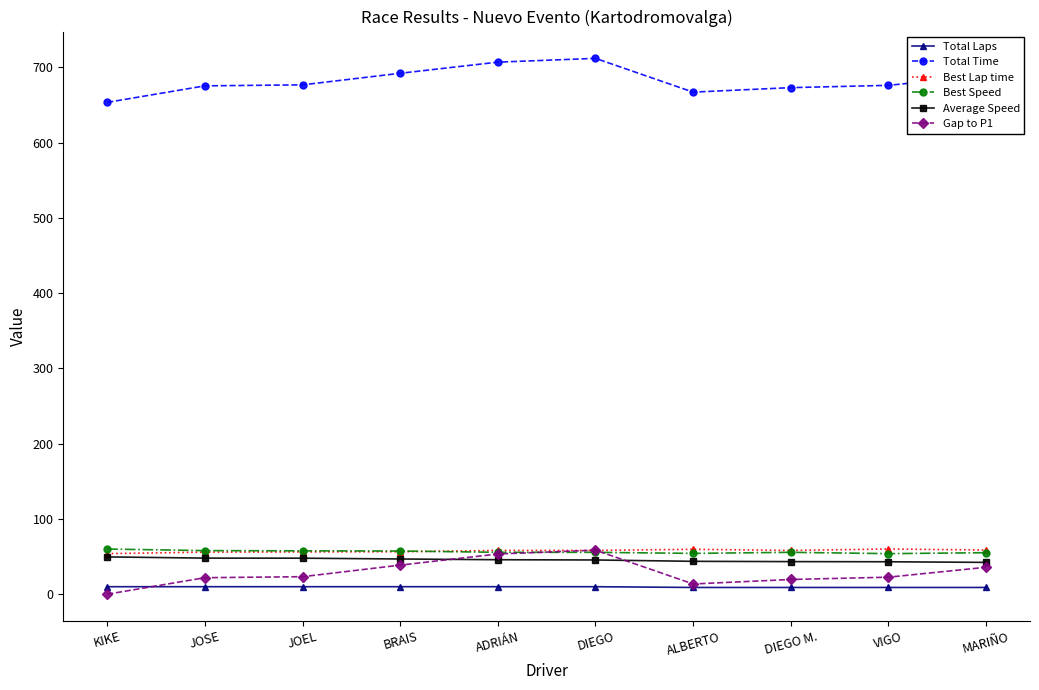

At how many categories does at least one series exceed 422?

10